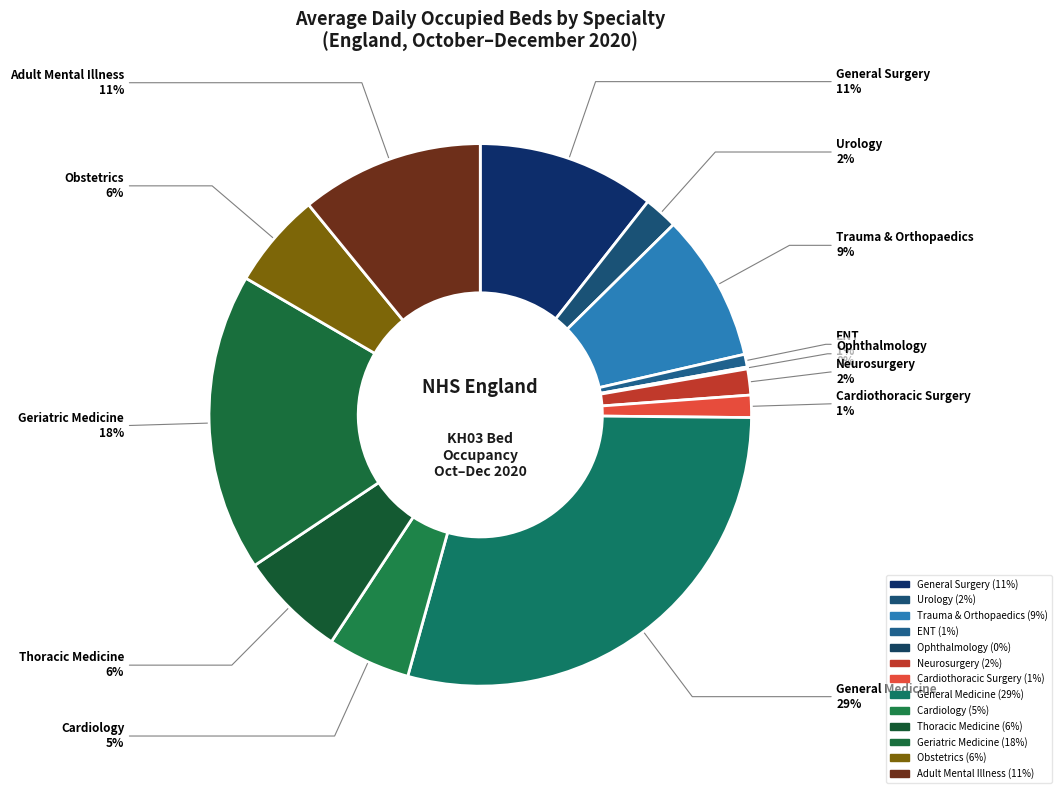

Rank the categories by value from lowest to highest.

Ophthalmology, ENT, Cardiothoracic Surgery, Neurosurgery, Urology, Cardiology, Obstetrics, Thoracic Medicine, Trauma & Orthopaedics, General Surgery, Adult Mental Illness, Geriatric Medicine, General Medicine